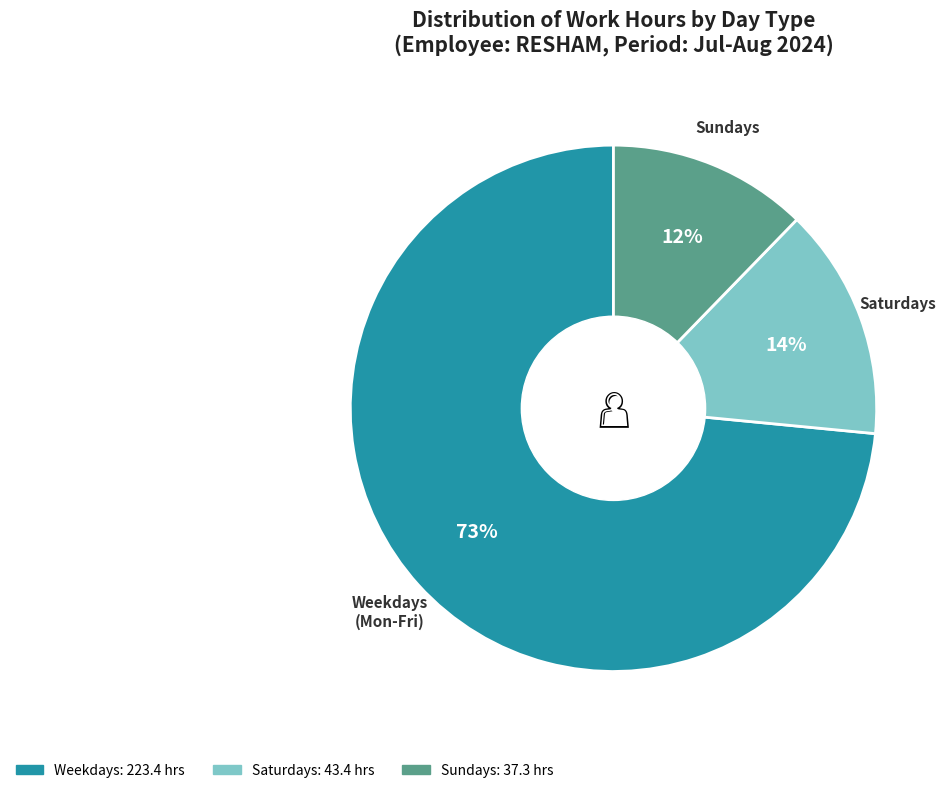

To the nearest percent, what is the average slice percentage?

33%